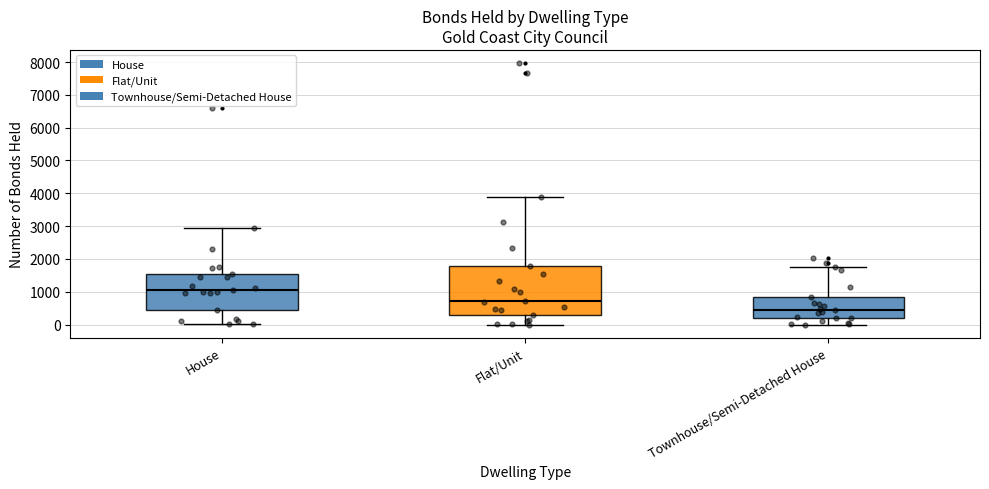

Reading left to right, transcribe this box plot: for each box, give where its median line is, the range the box spans, and where its two whiskers end, as read against the y-axis. The values are not printed on the chart, so give them approximately, as read against the axis.

House: median 1000, box 400 to 1500, whiskers 0 to 2900
Flat/Unit: median 700, box 300 to 1800, whiskers 0 to 3900
Townhouse/Semi-Detached House: median 400, box 200 to 800, whiskers 0 to 1800